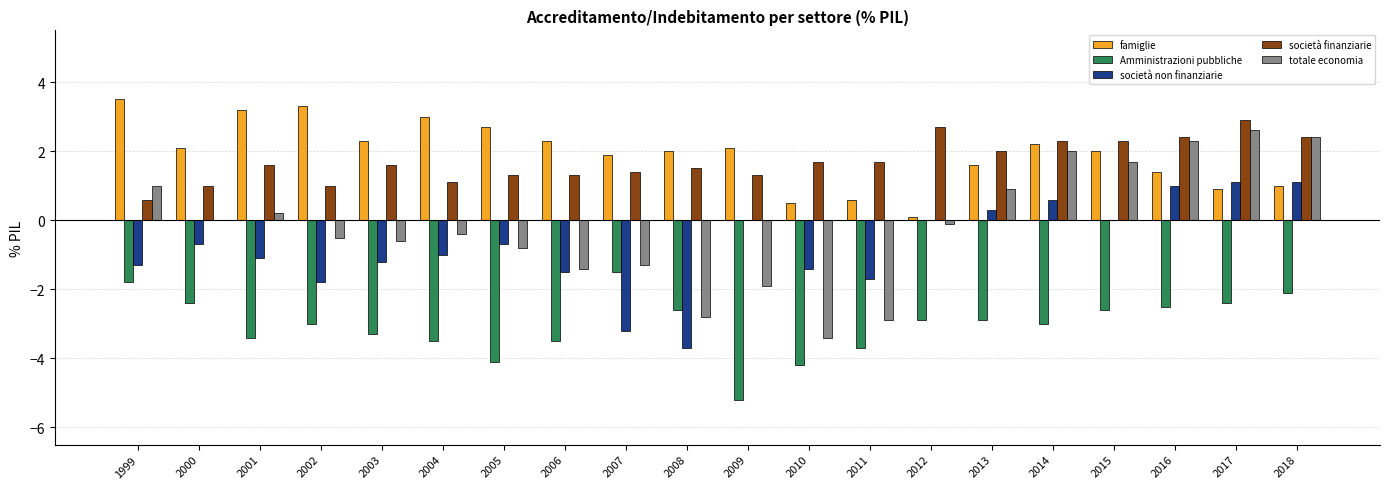

What is the greatest value displayed?

3.5